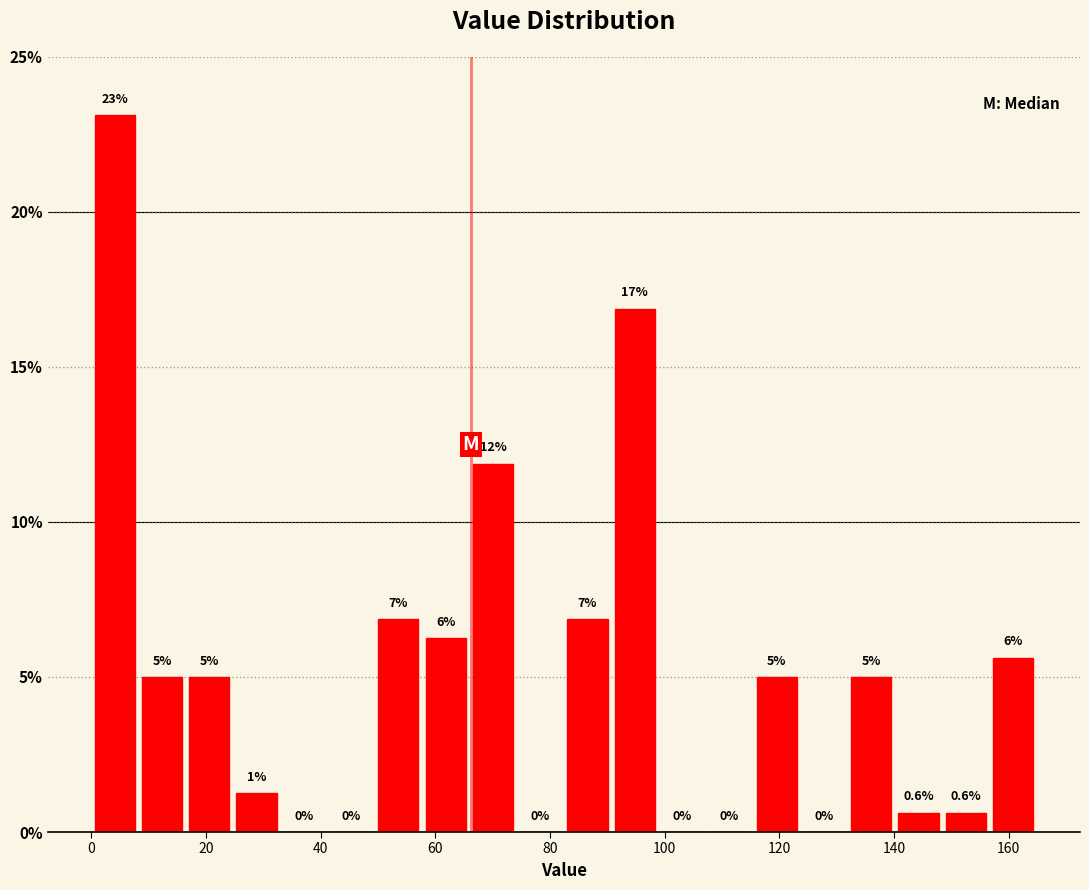

Over which range of the x-axis is the bar tallest?

0 to 8